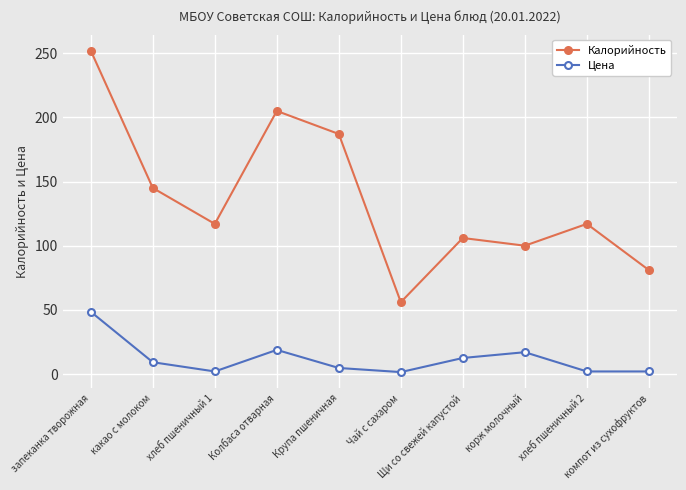

What is the label of the 6th point from the right?

Крупа пшеничная